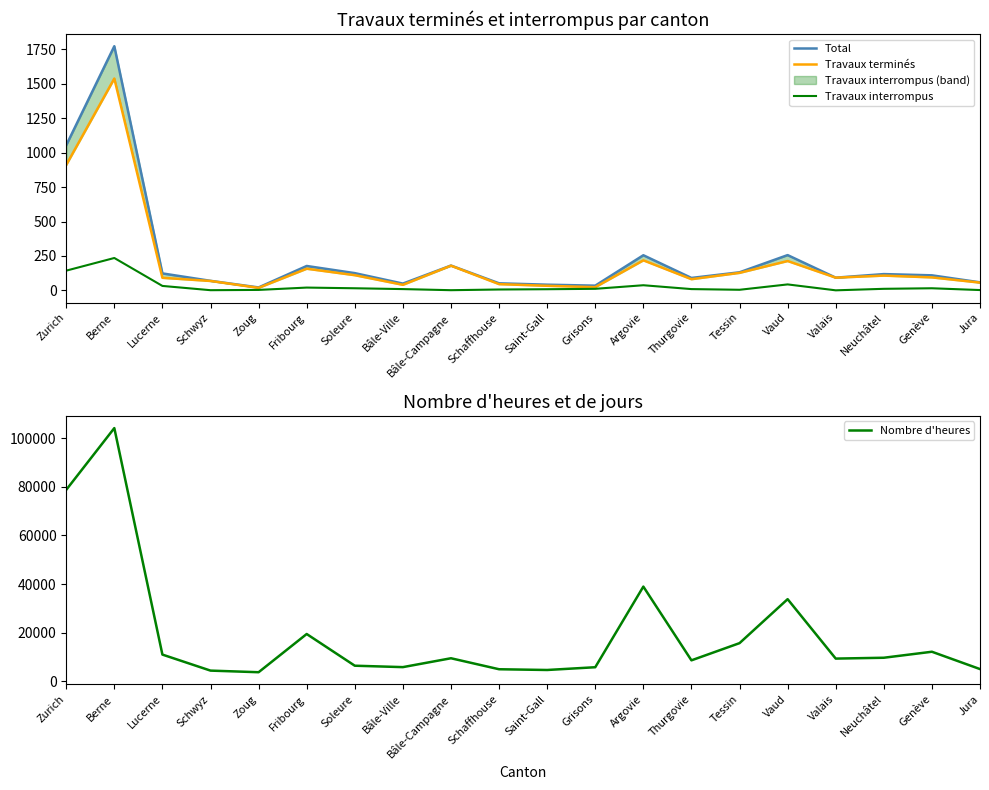

Which series changed the most between Lucerne and Argovie?

Nombre d'heures